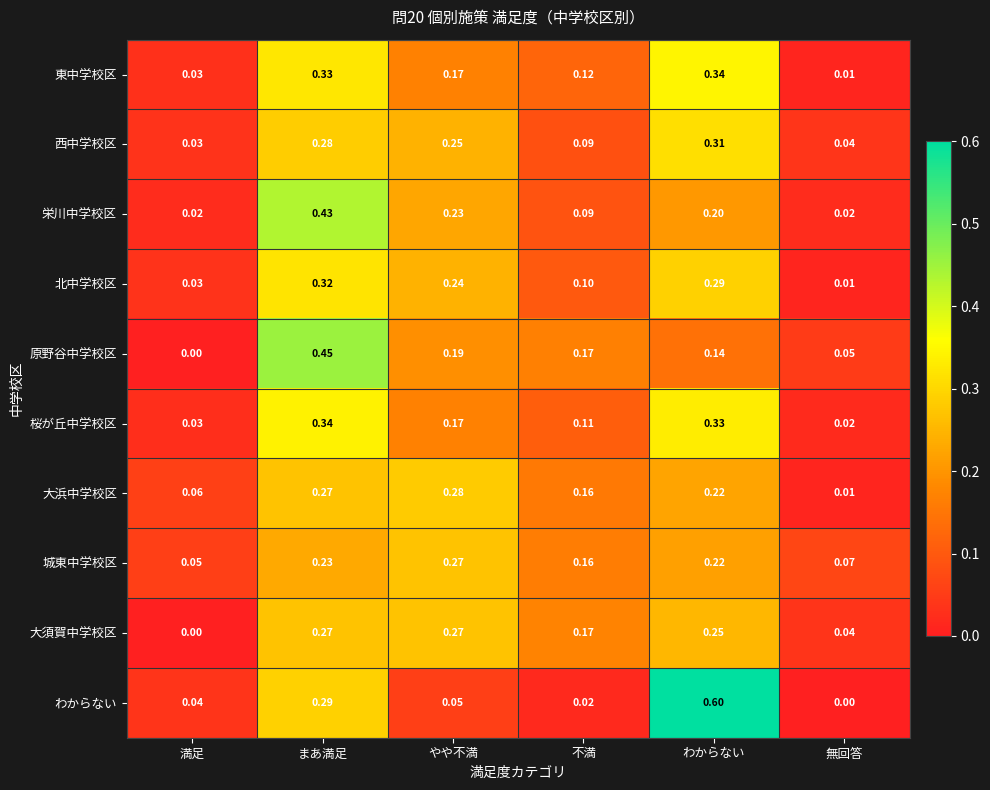

List the labels in order of 城東中学校区 value, largest first.

やや不満, まあ満足, わからない, 不満, 無回答, 満足